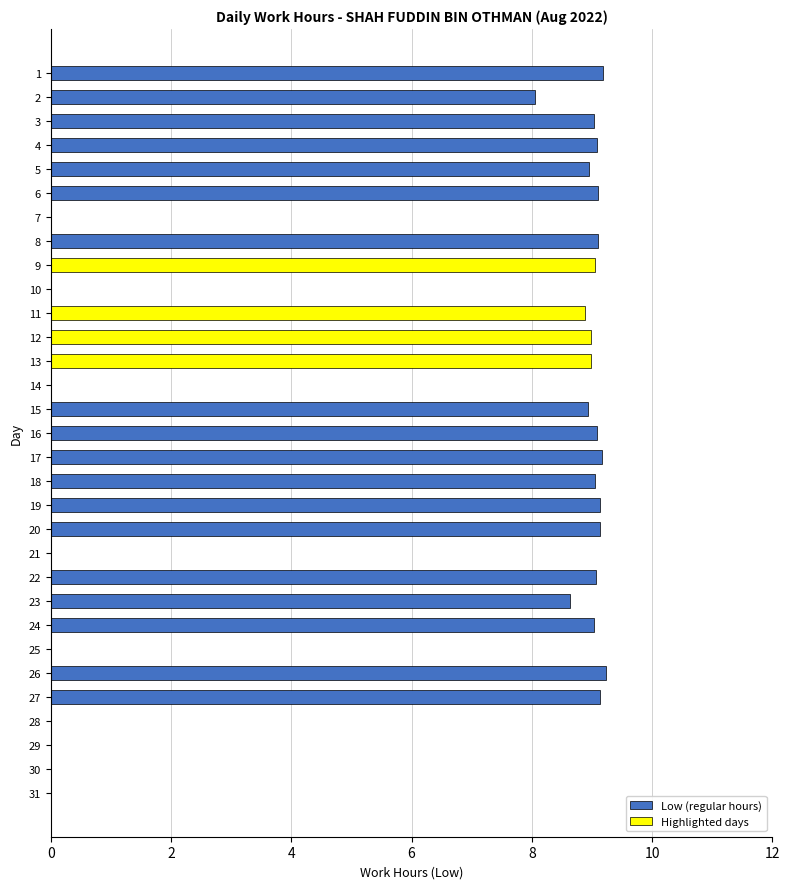

What is the change in value from 4 to 6?

+0.0